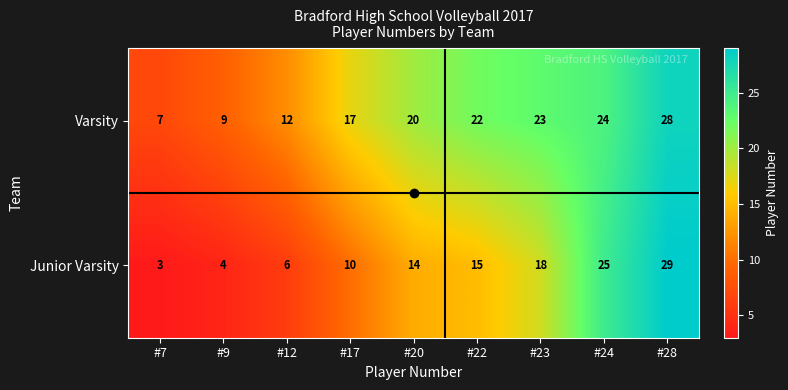

What is the minimum value shown in the chart?

3